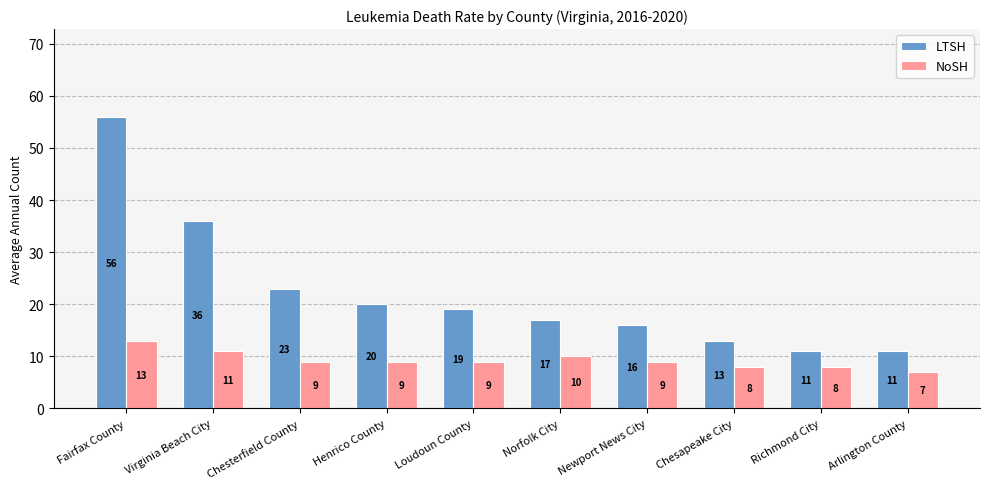

How many bars are there in total?

20